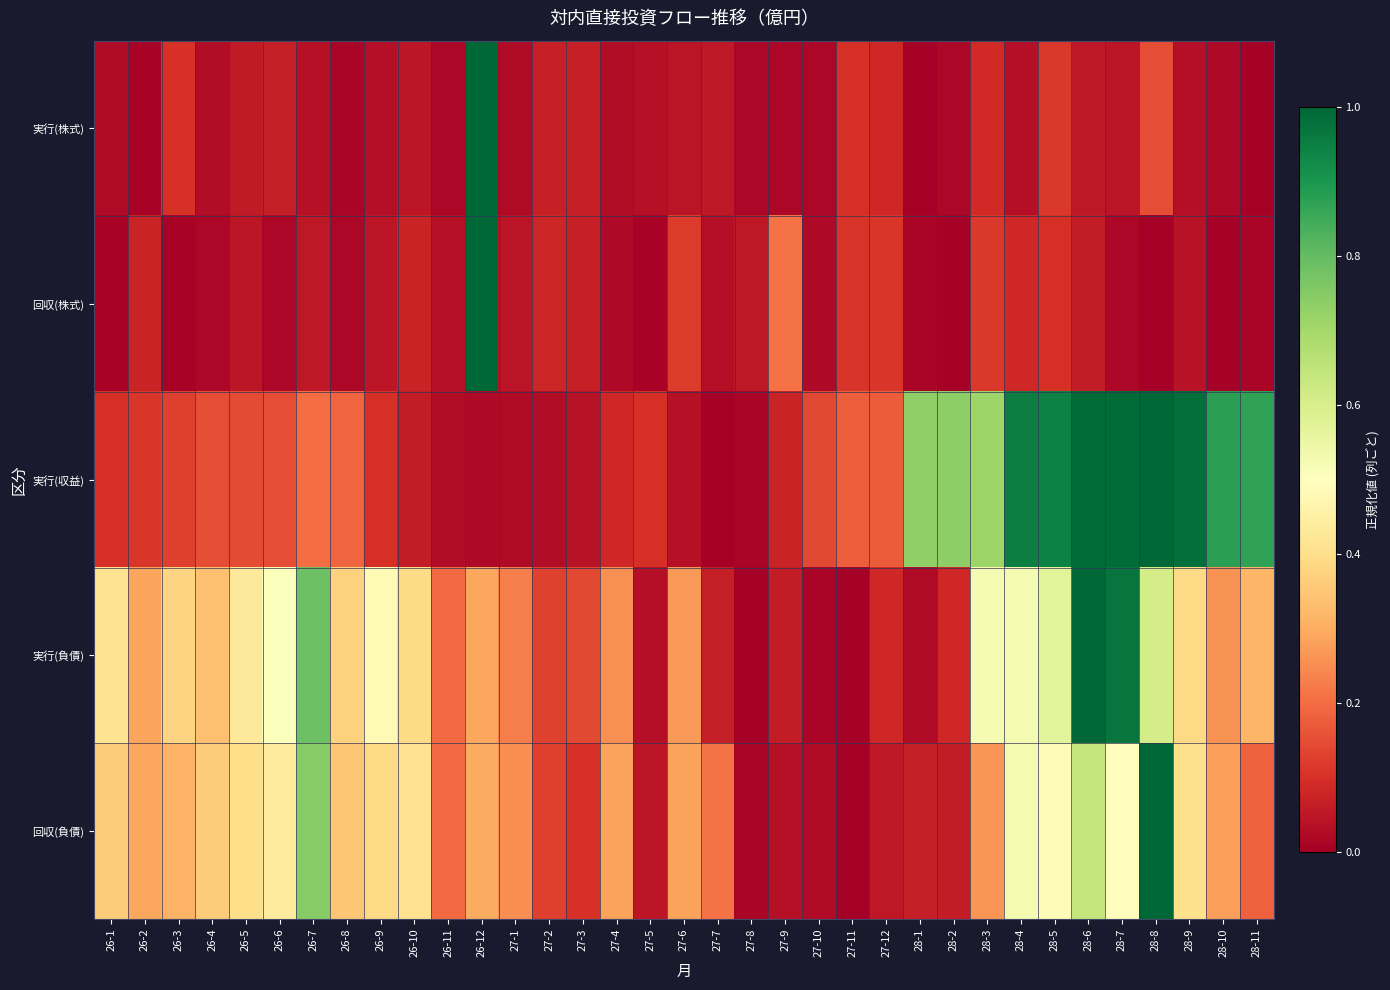

What is the difference between the highest and lowest values at 27-9?

0.2